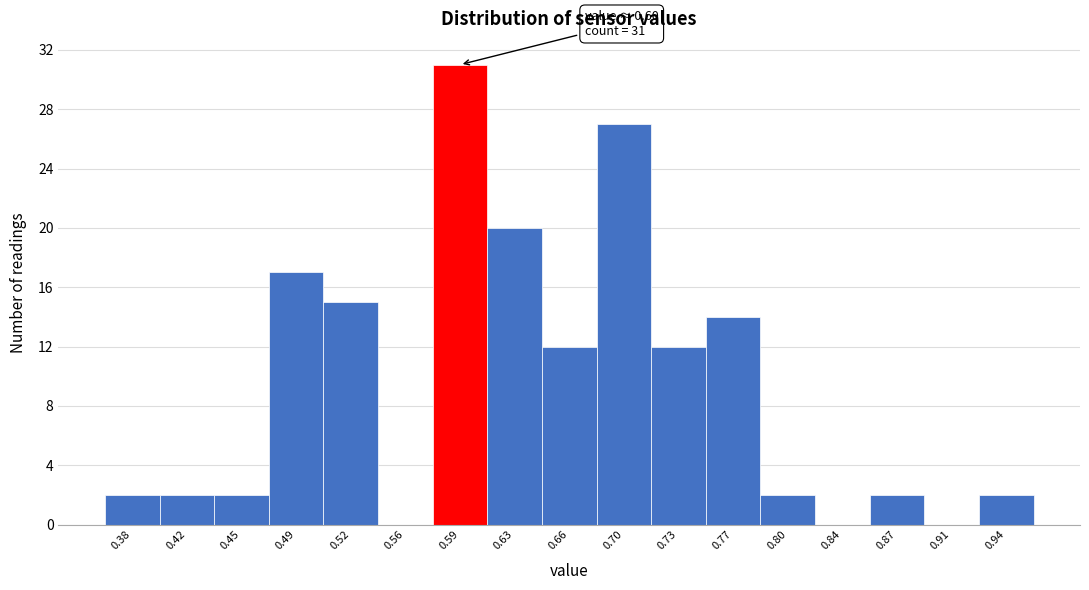

Reading right to left, extract all data points from this chart.

0.94=2	0.91=0	0.87=2	0.84=0	0.80=2	0.77=14	0.73=12	0.70=27	0.66=12	0.63=20	0.59=31	0.56=0	0.52=15	0.49=17	0.45=2	0.42=2	0.38=2